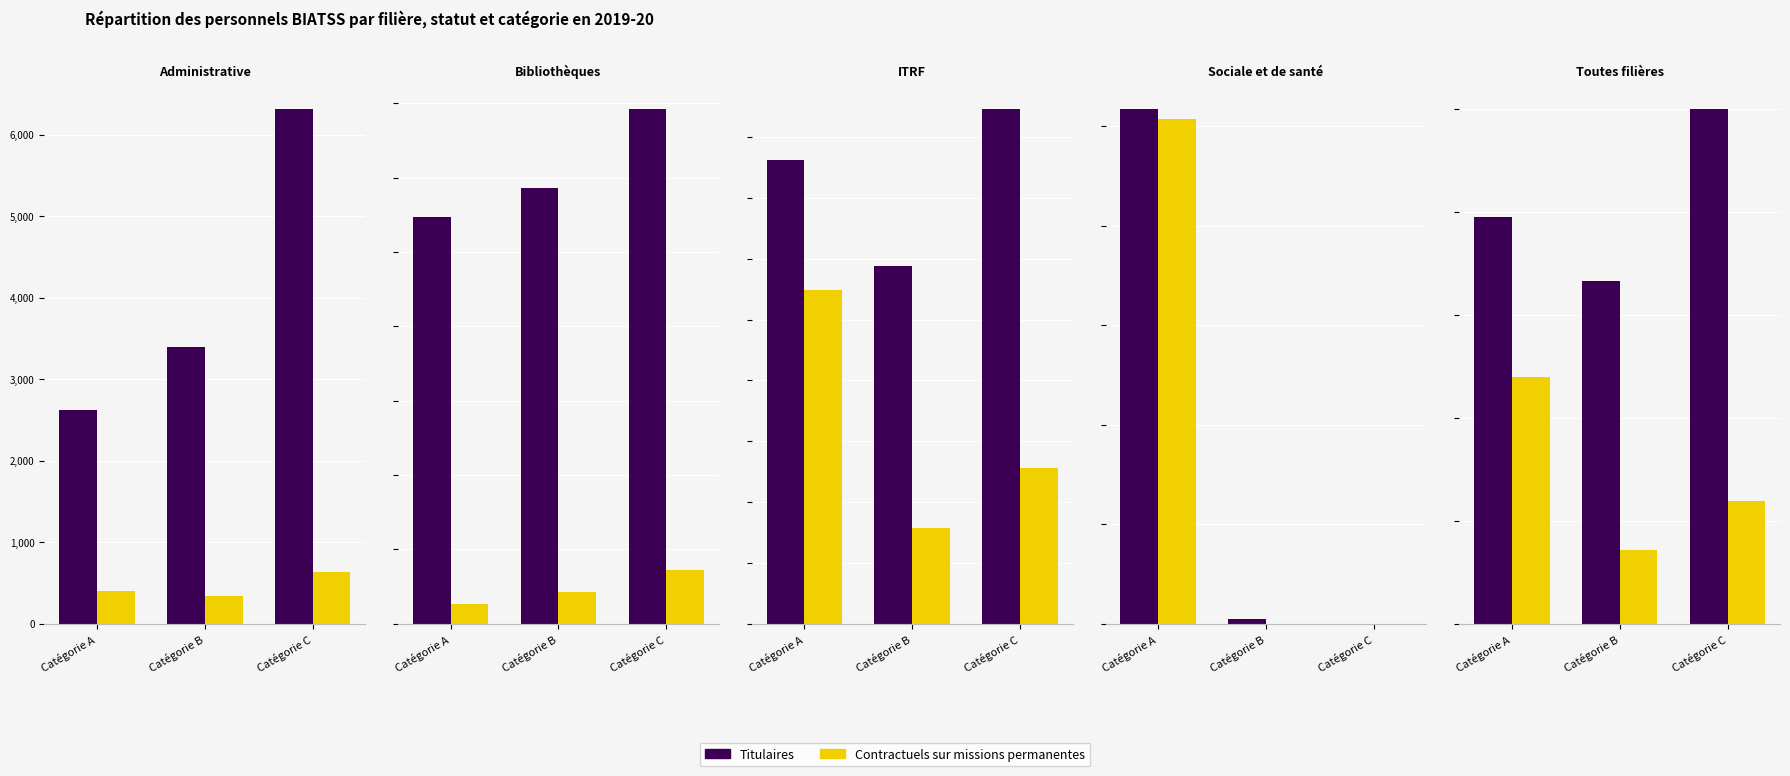

Count the Titulaires values in the range 16621 to 24959.

3